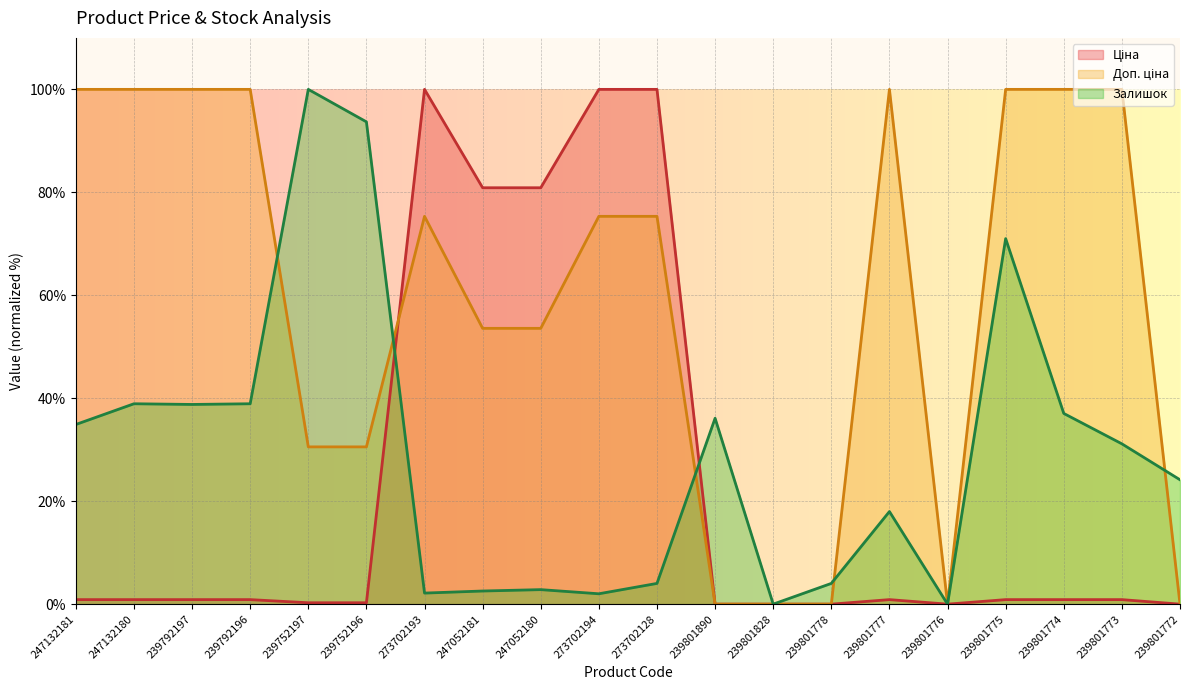

At which category is the sum across all series the highest?

273702128